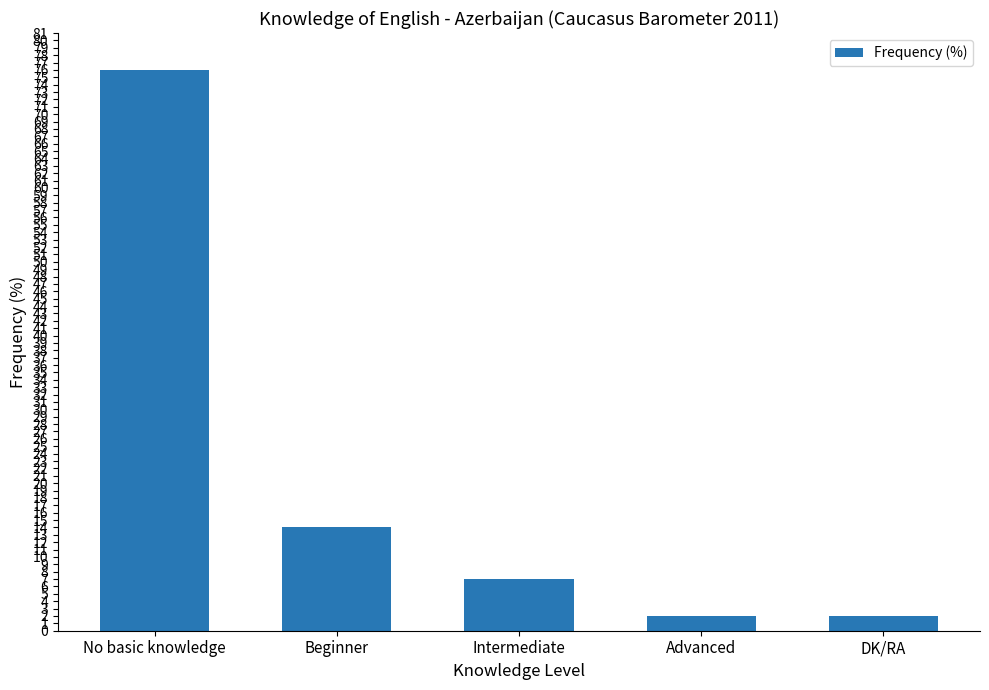

Reading left to right, extract all data points from this chart.

No basic knowledge=76	Beginner=14	Intermediate=7	Advanced=2	DK/RA=2